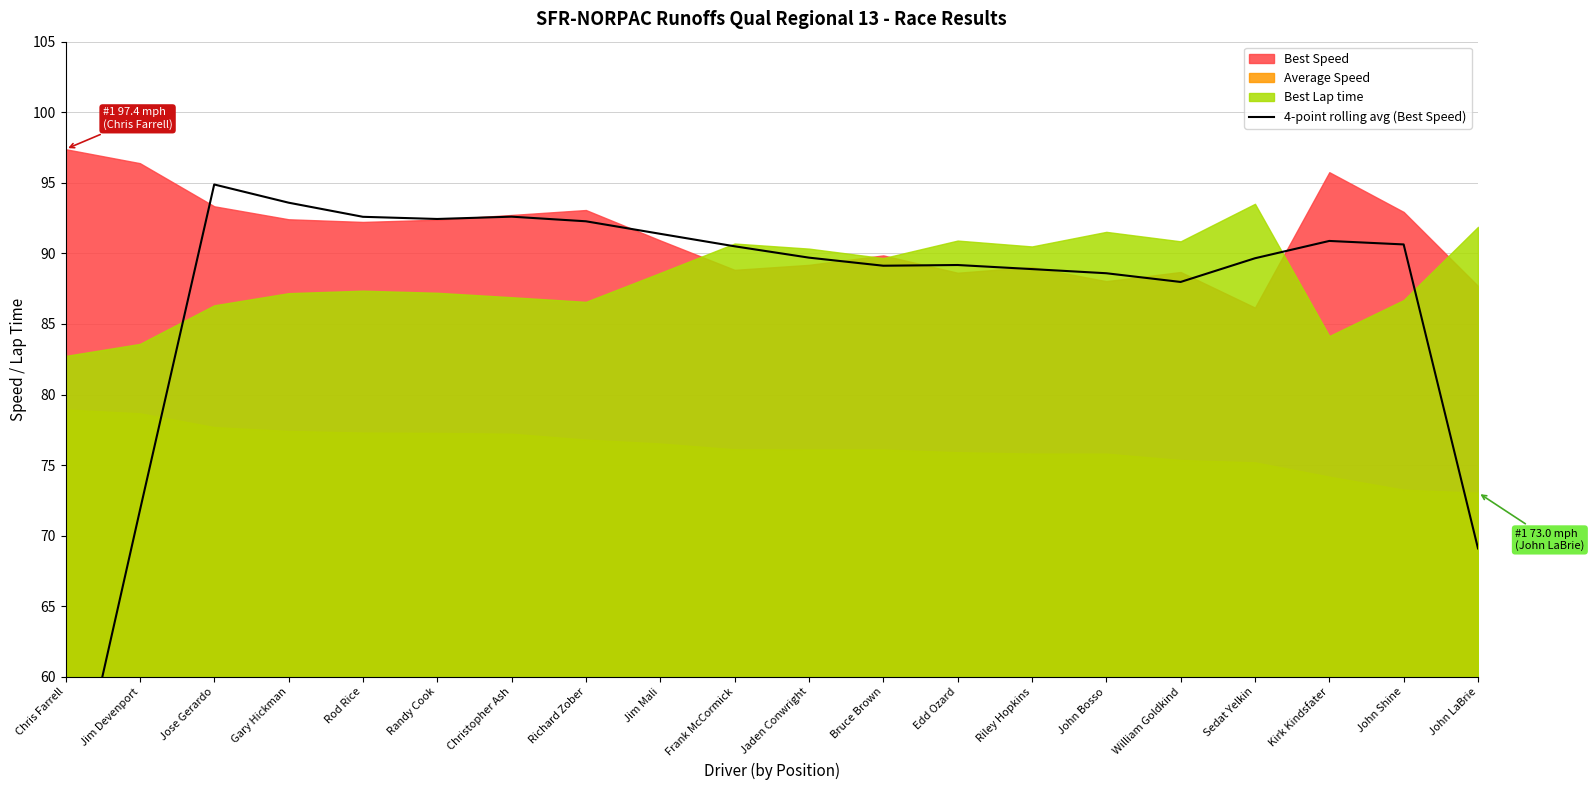

What is the smallest value displayed?

48.4